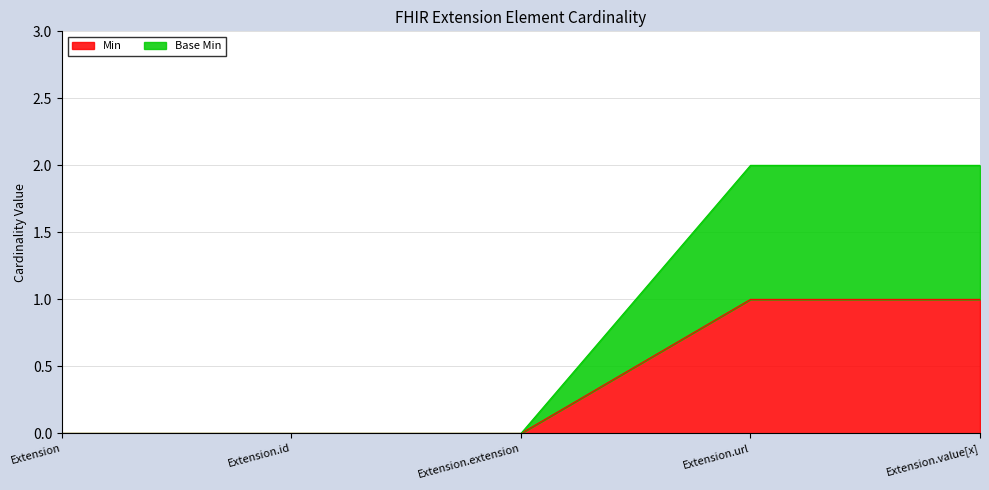

Reading left to right, transcribe all the data shown in this chart.

Min: 0	0	0	1	1
Base Min: 0	0	0	2	2